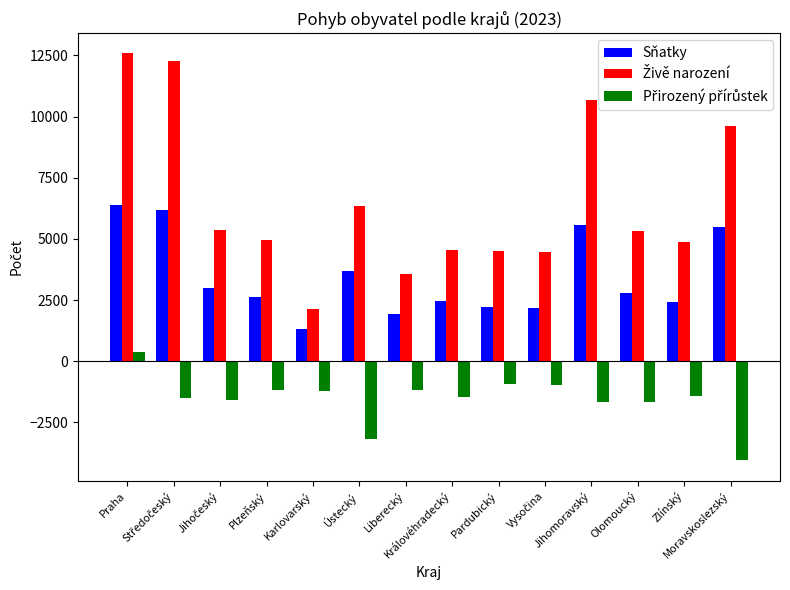

How many bars are there in total?

42